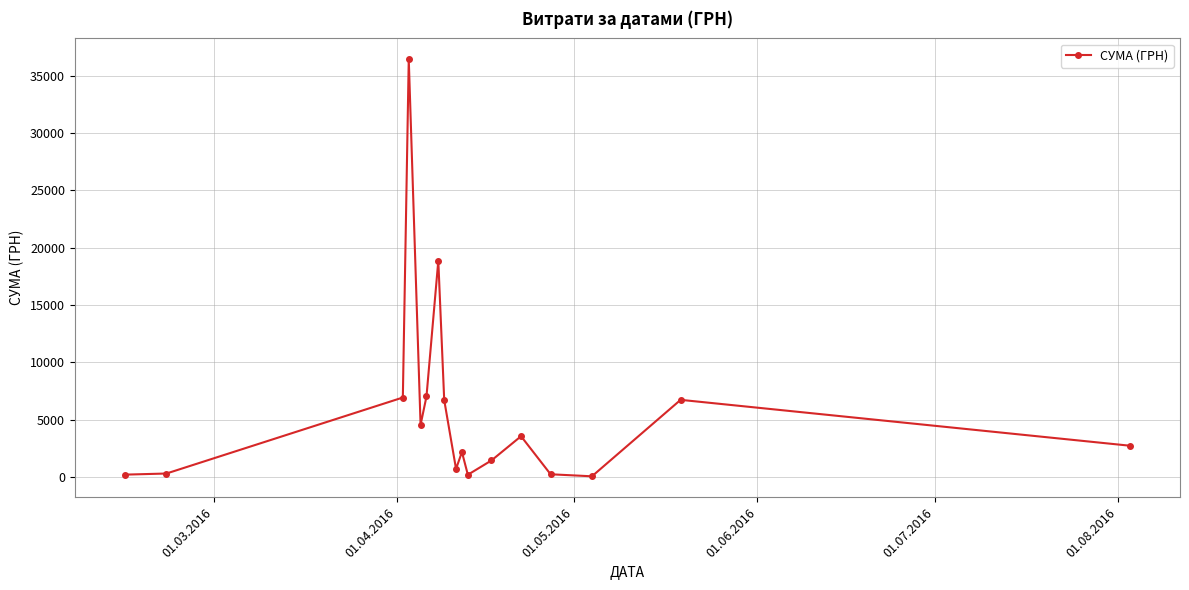

How many values are below 2725?

8